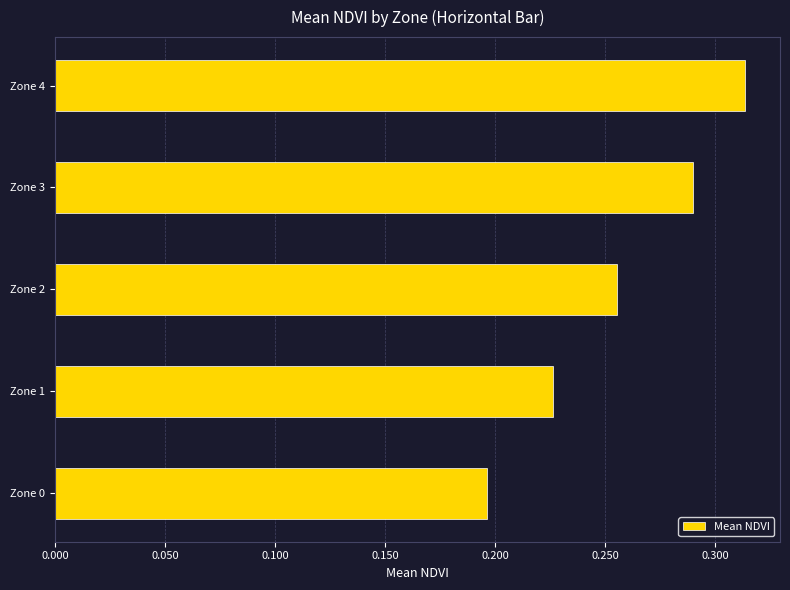

How many categories are shown in the chart?

5